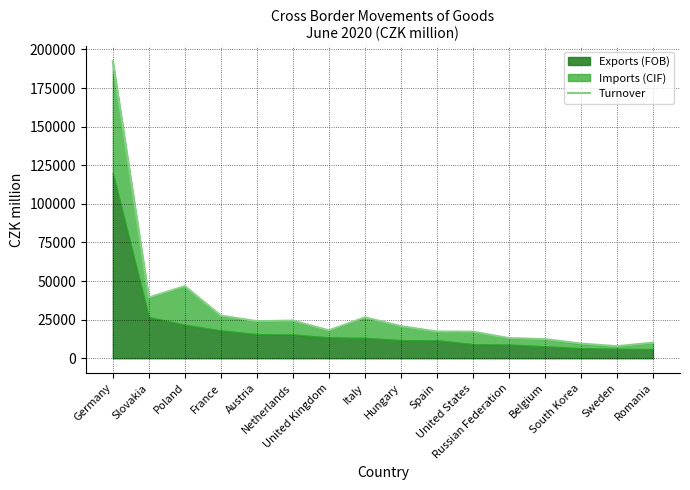

True or false: the data shows 15778 at Slovakia.

False